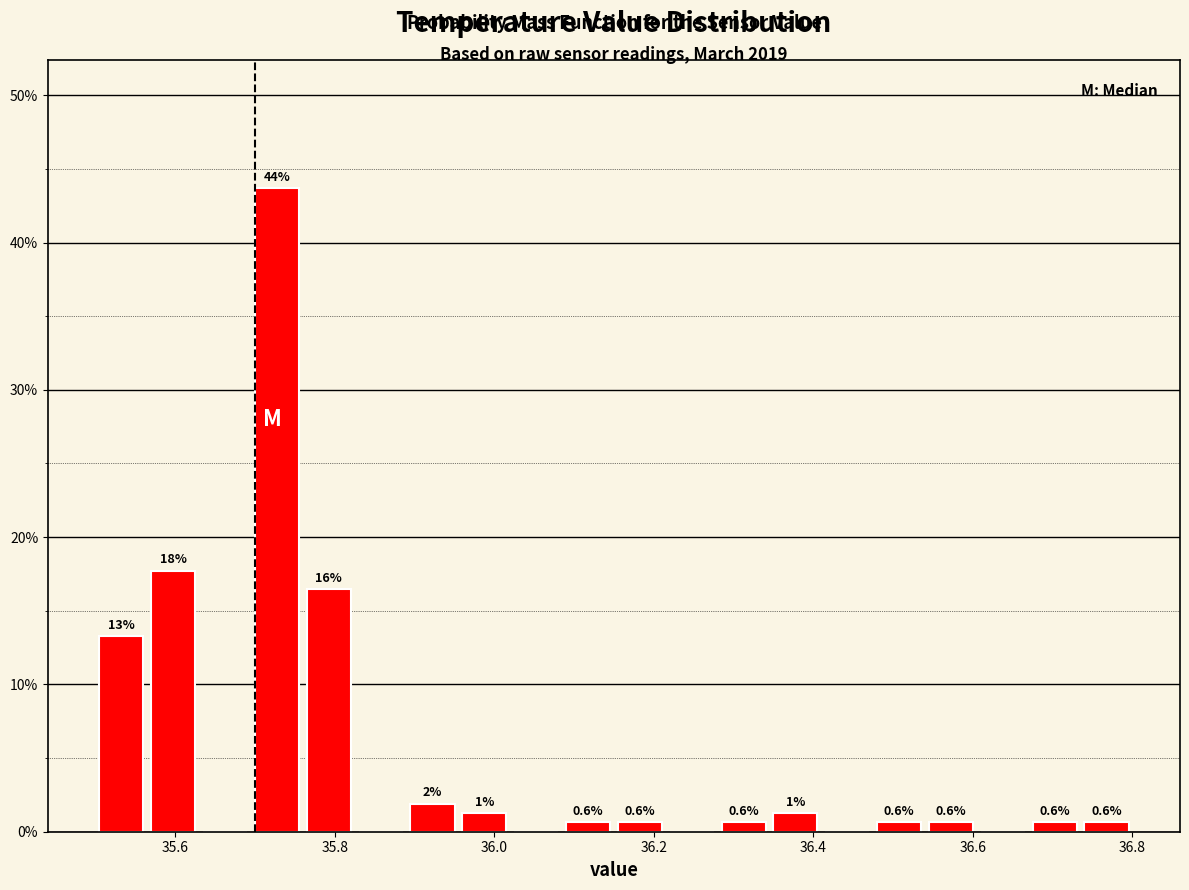

Around what value on the x-axis is the tallest bar? Give the approximate position of its centre, as read against the axis.

35.72